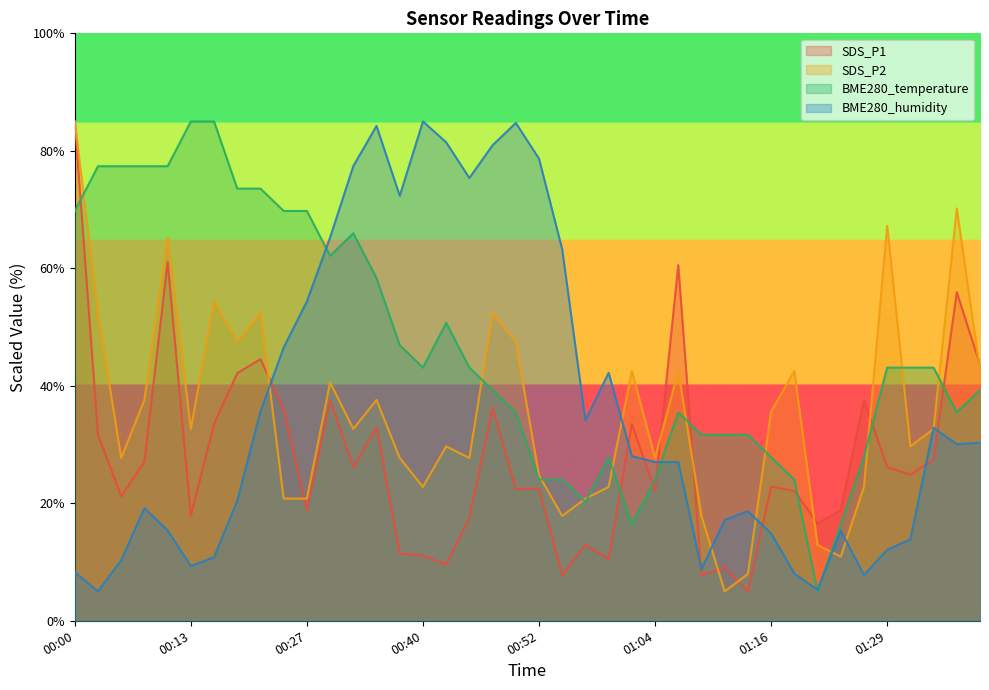

What is the difference between the maximum and minimum values in the SDS_P1 series?

80.0